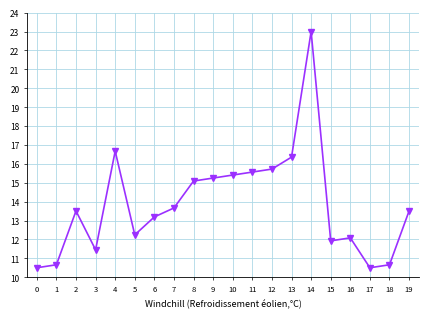

How many points are lower than both their immediate neighbors (excluding endpoints)?

4